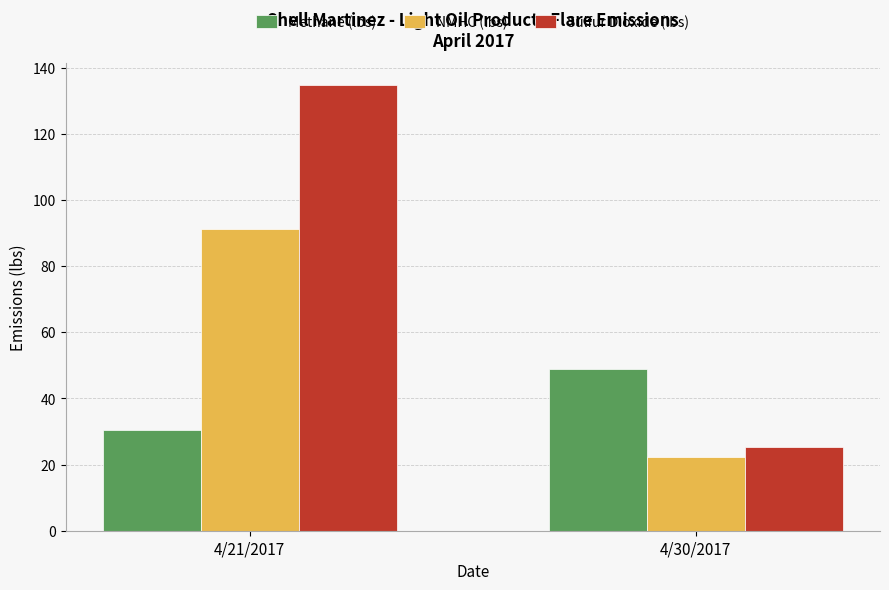

The value of Methane (lbs) at 4/21/2017 is 16.4. True or false?

False